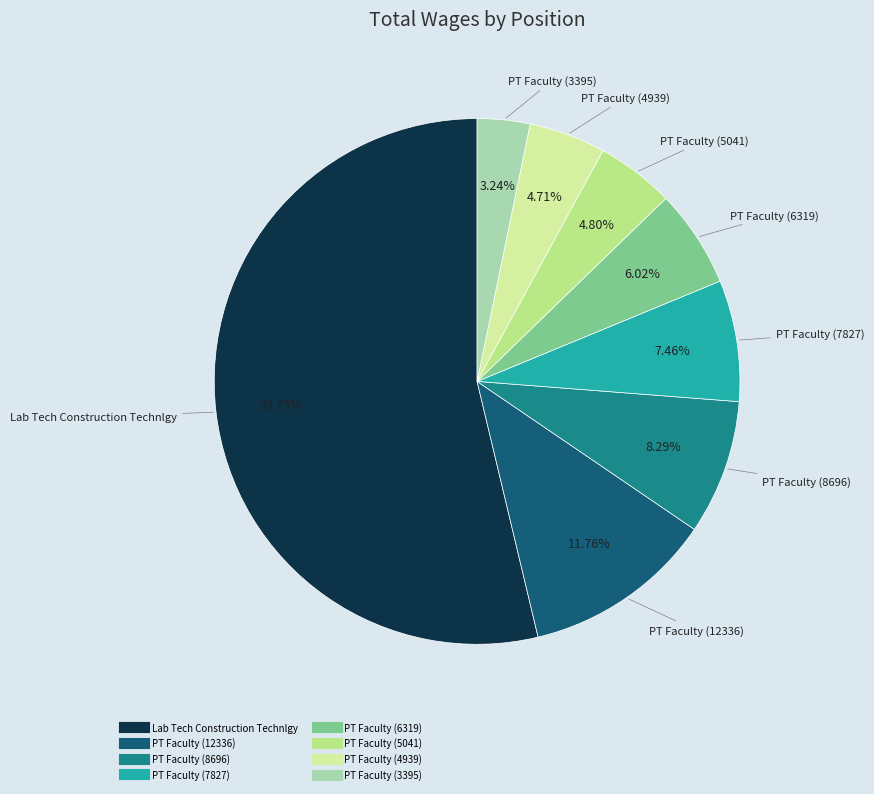

To the nearest percent, what is the difference between the largest and smallest slice percentages?

50%